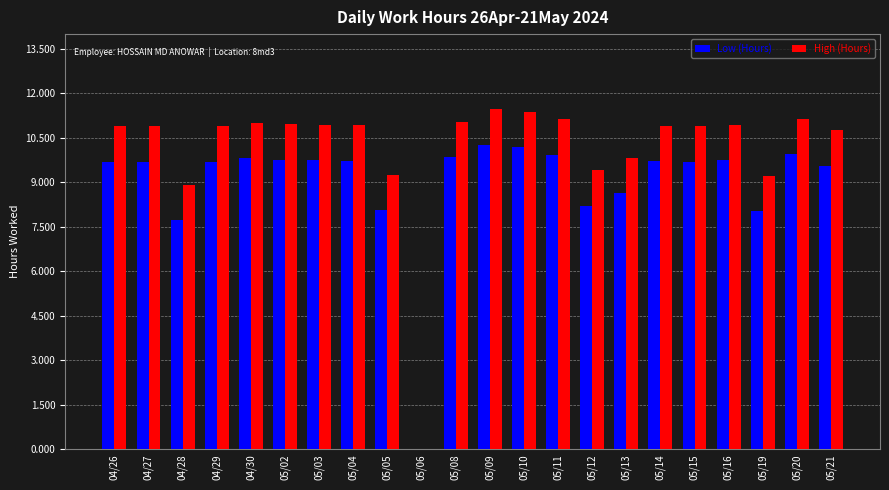

What are all the series names shown in the legend?

Low (Hours), High (Hours)